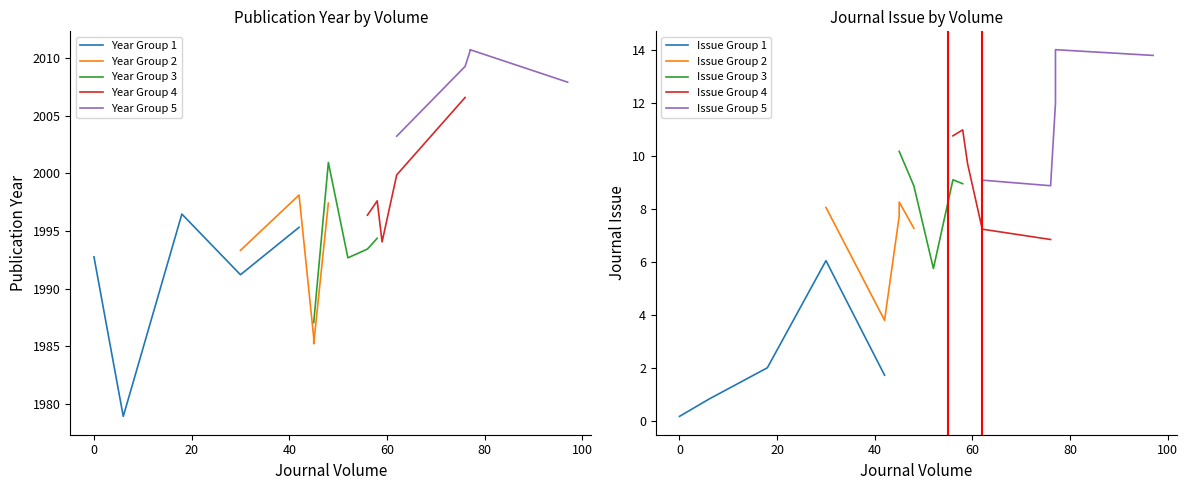

True or false: Publication Year and Journal Issue cross at least once.

False